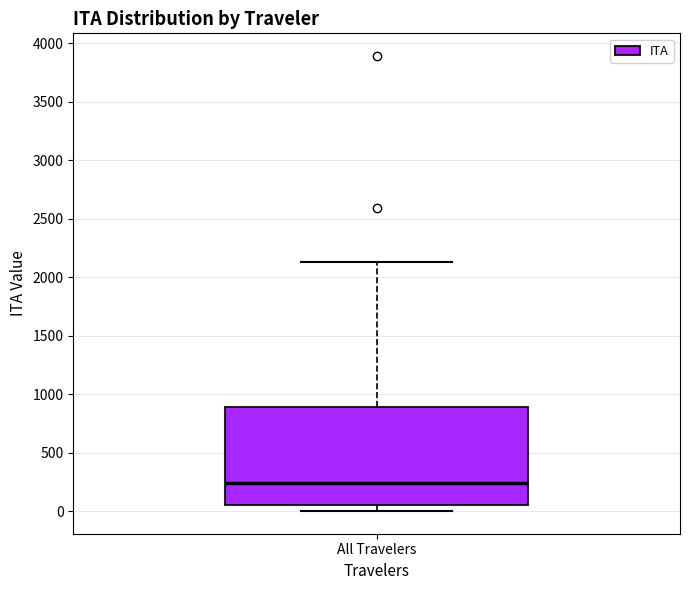

Transcribe this box plot: give where the median line is, the range the box spans, and where the two whiskers end, as read against the y-axis. The values are not printed on the chart, so give them approximately, as read against the axis.

median 250, box 50 to 900, whiskers 0 to 2150